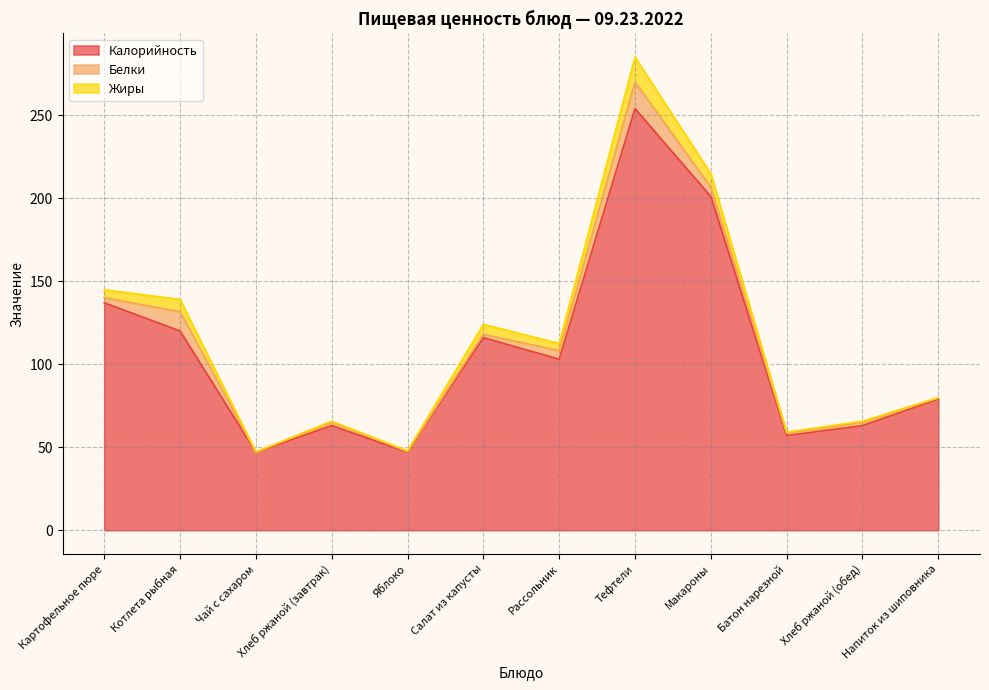

What is the label of the 8th point from the left?

Тефтели